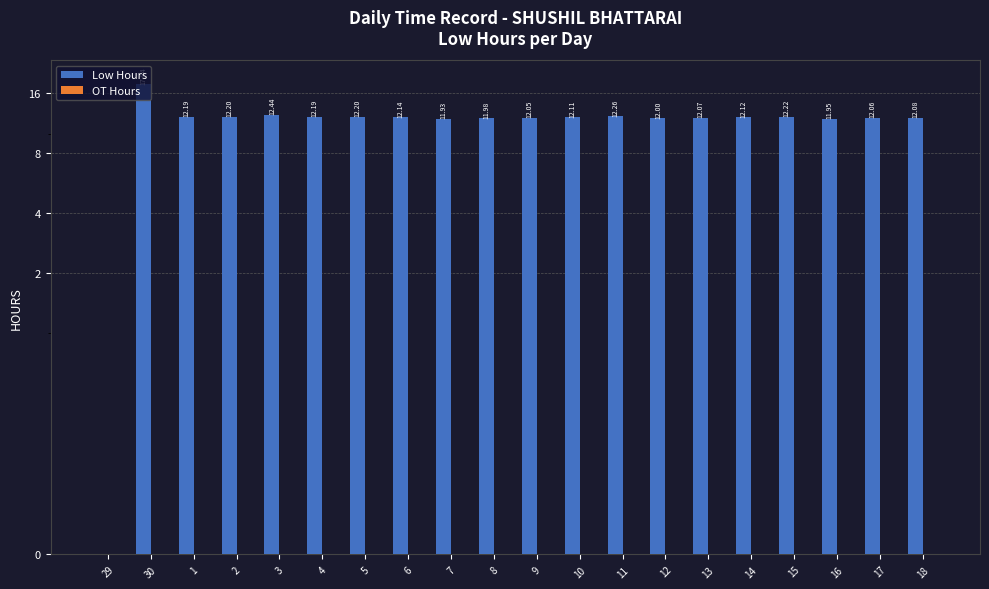

How many bars are there in total?

40